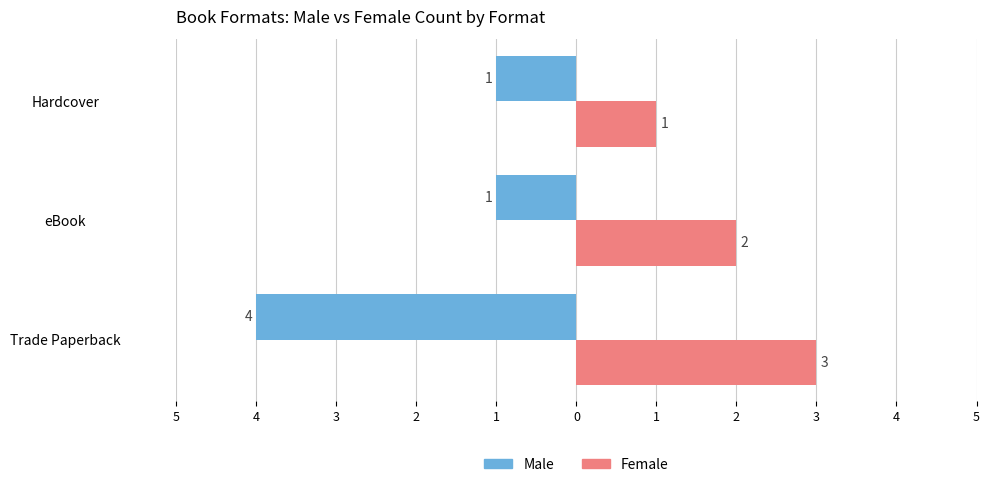

What are all the series names shown in the legend?

Male, Female